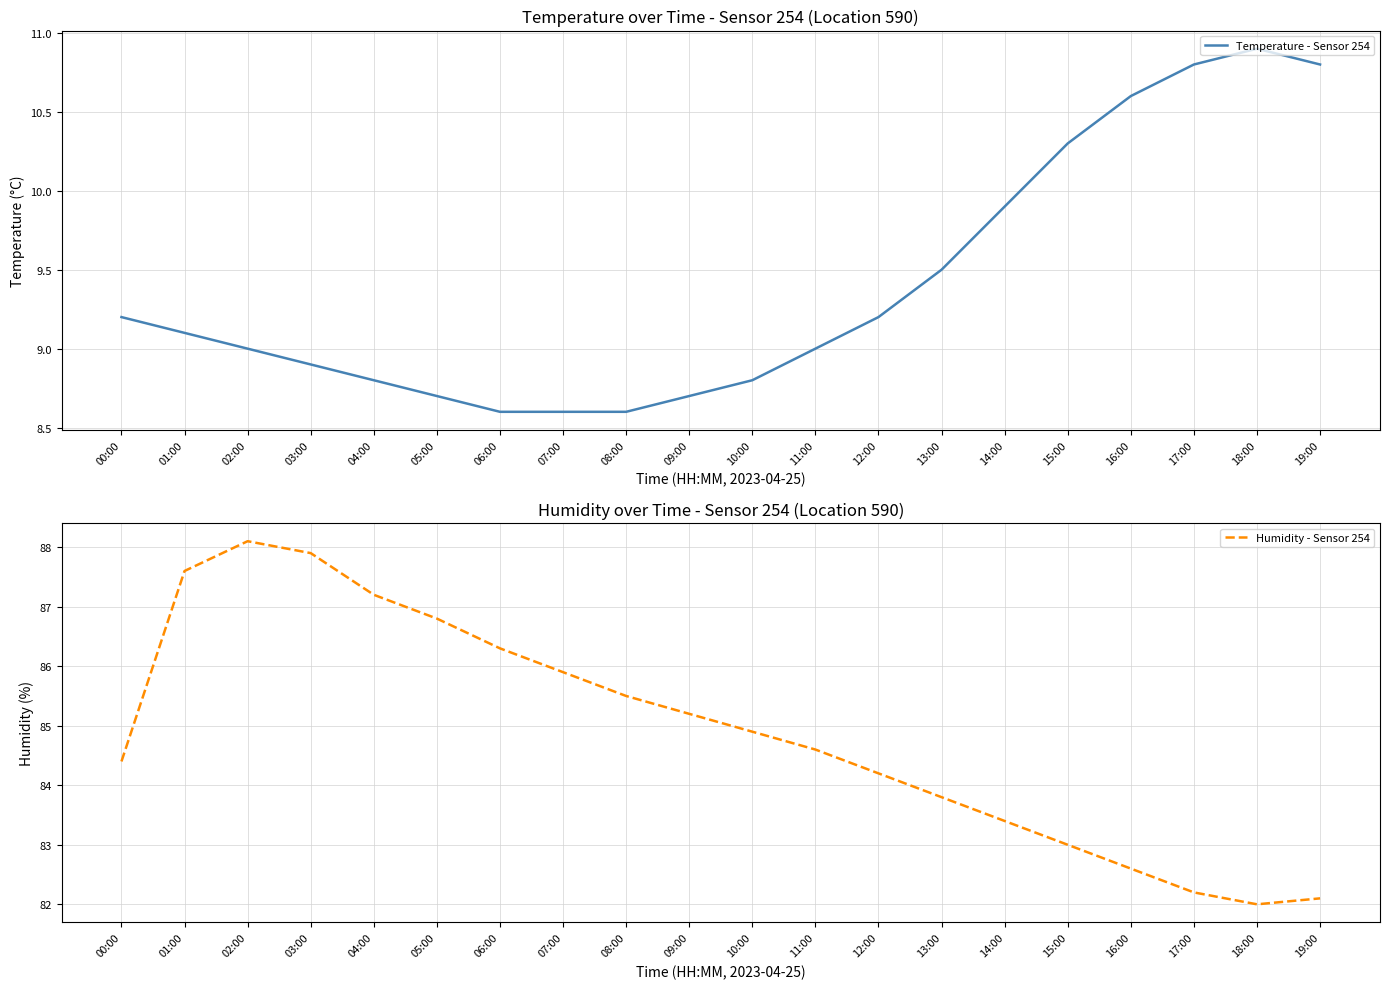

What is the average value of the Temperature - Sensor 254 series?

9.4